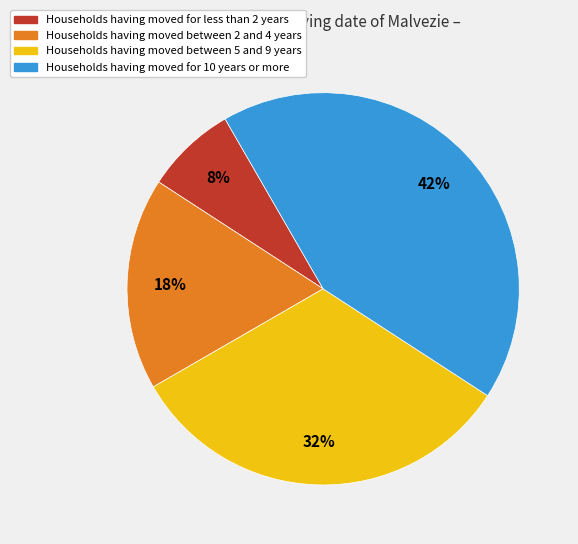

To the nearest percent, what percentage of the pie is Households having moved between 5 and 9 years?

32%